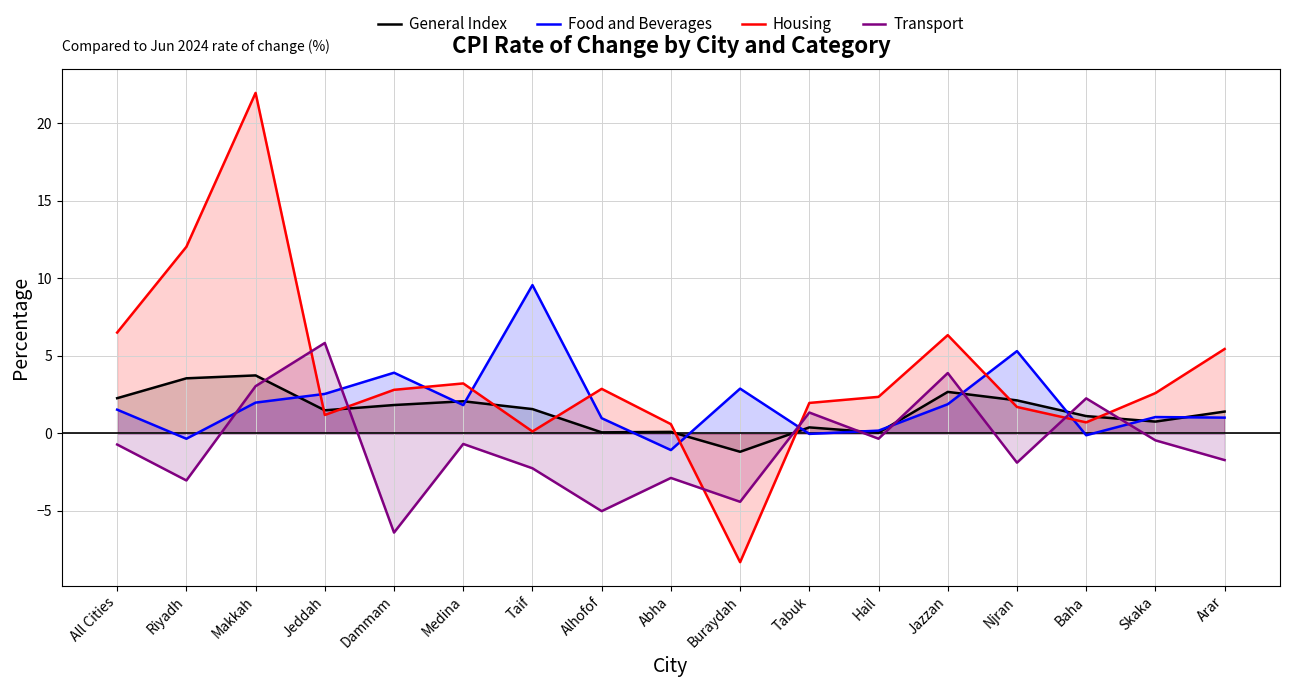

How many distinct data groups are displayed?

4